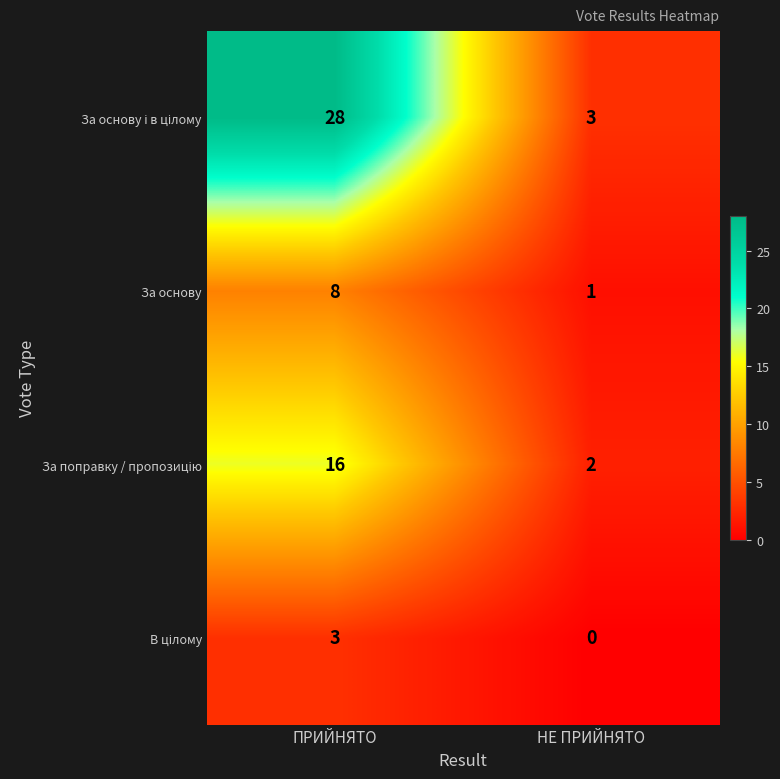

Rank the categories by За основу value from highest to lowest.

ПРИЙНЯТО, НЕ ПРИЙНЯТО